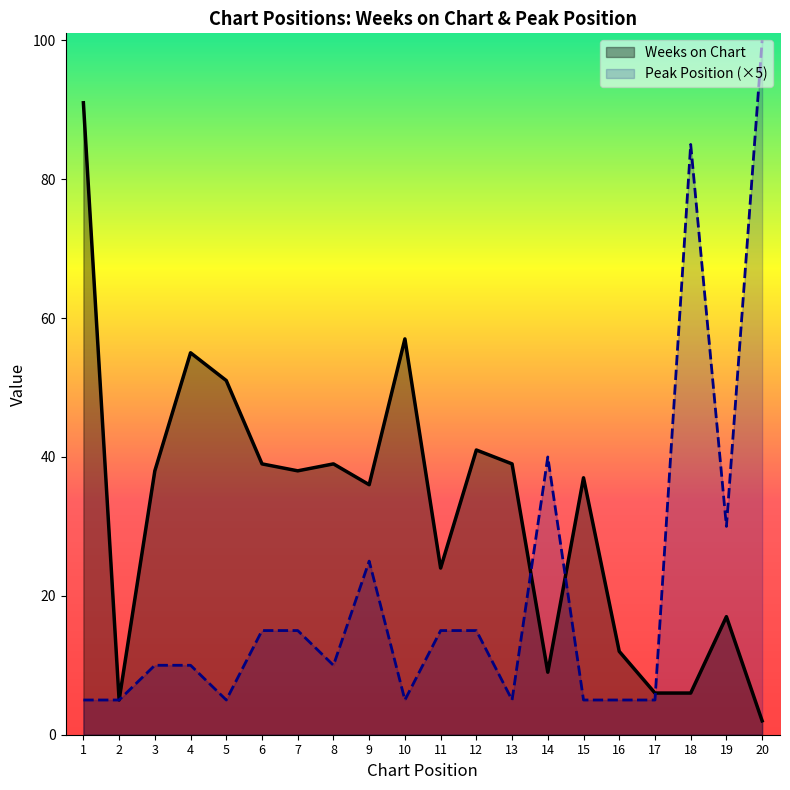

The Weeks on Chart series shows 91 at 1. True or false?

True